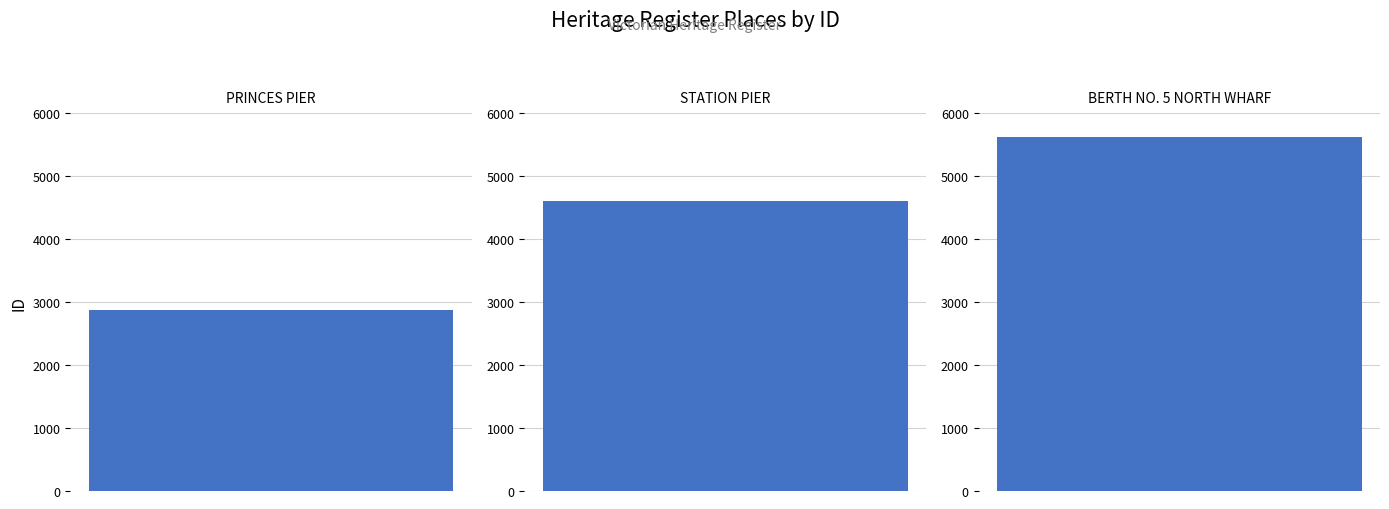

What is the value of the 1st bar from the left?

2870